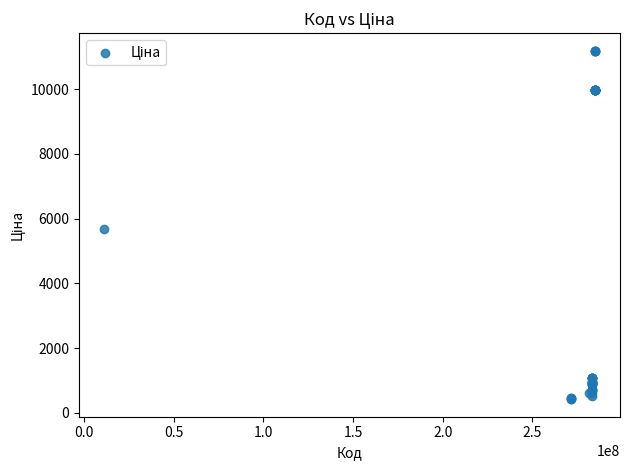

What Y value in the scatter plot is closest to 5802?

5673.8